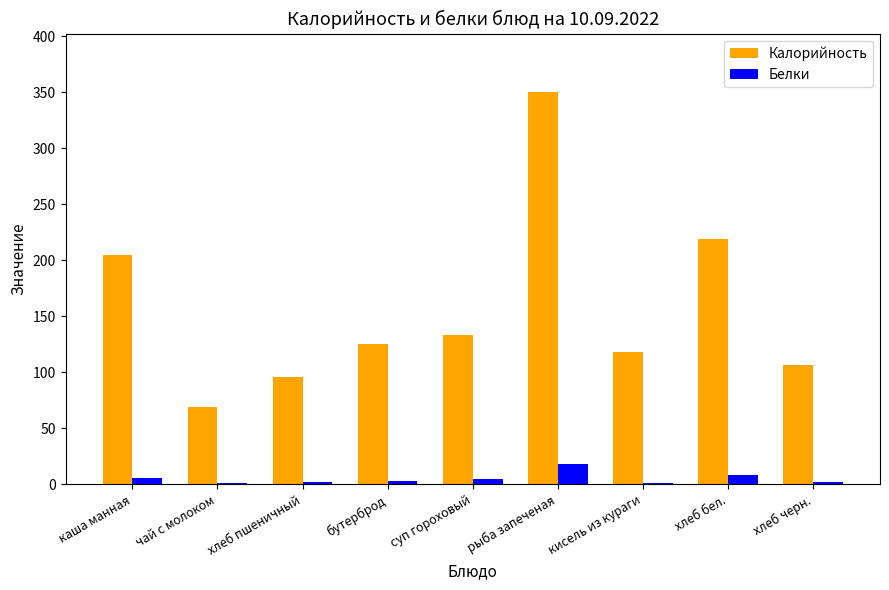

Which series has the largest total across all categories?

Калорийность